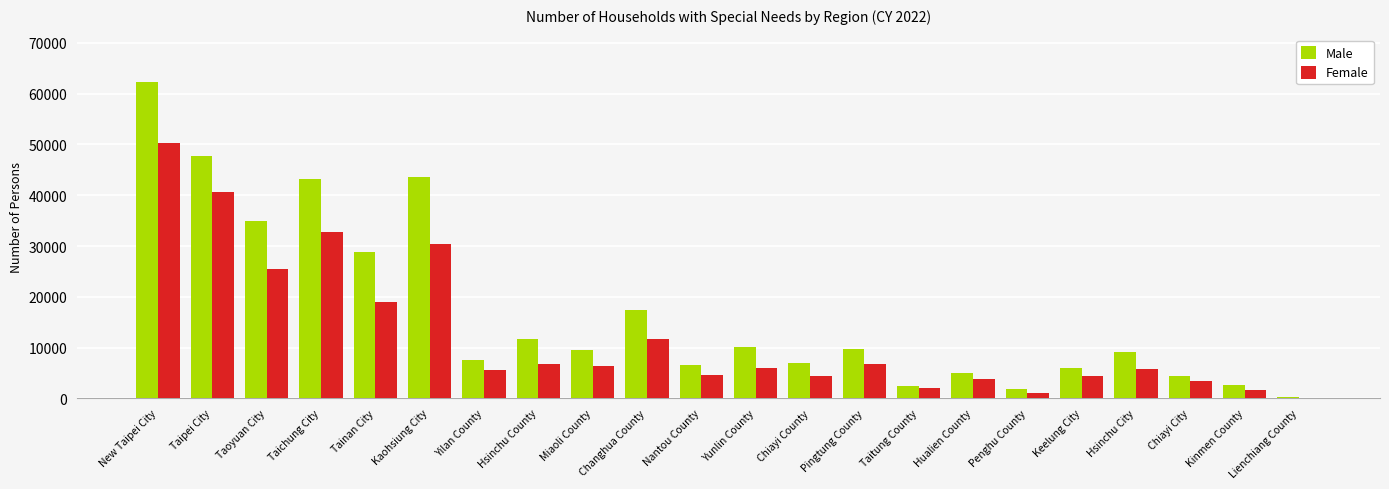

Which series changed the most between Hsinchu County and Chiayi County?

Male